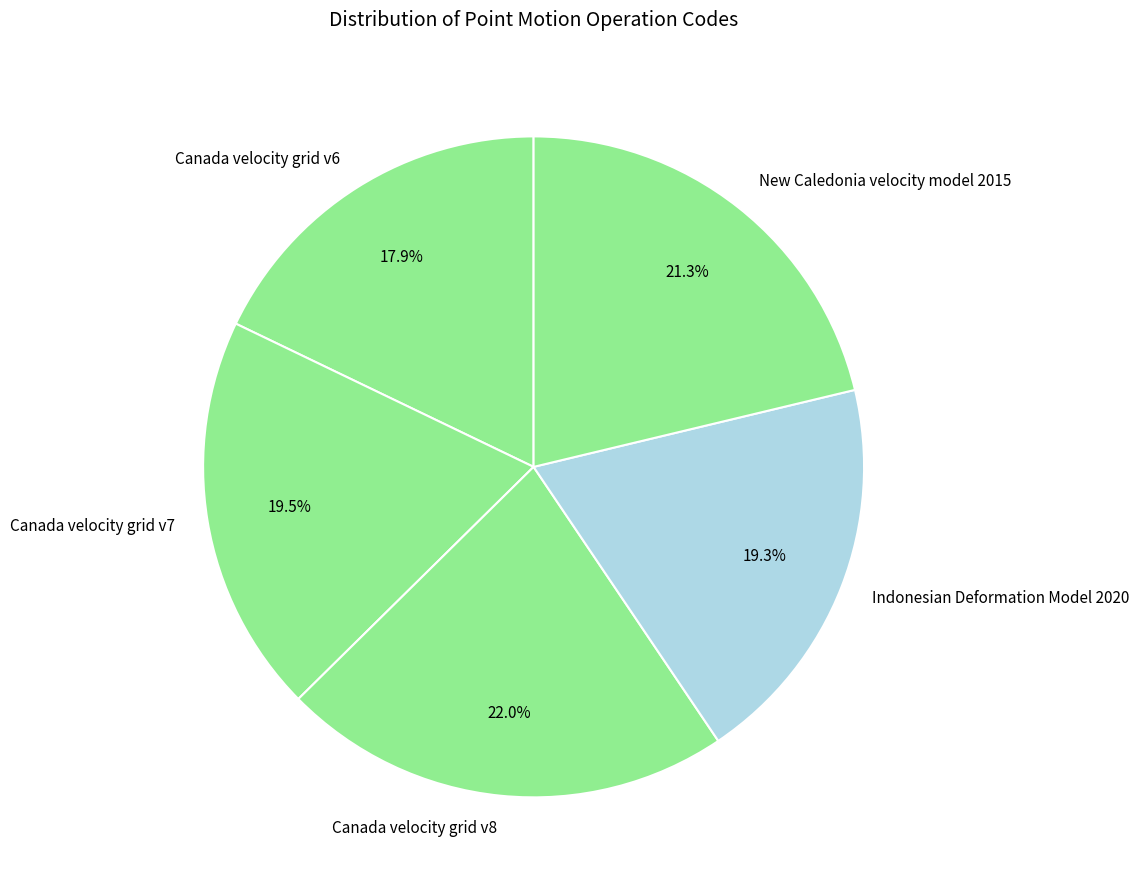

Which has a higher value, Canada velocity grid v6 or Canada velocity grid v7?

Canada velocity grid v7